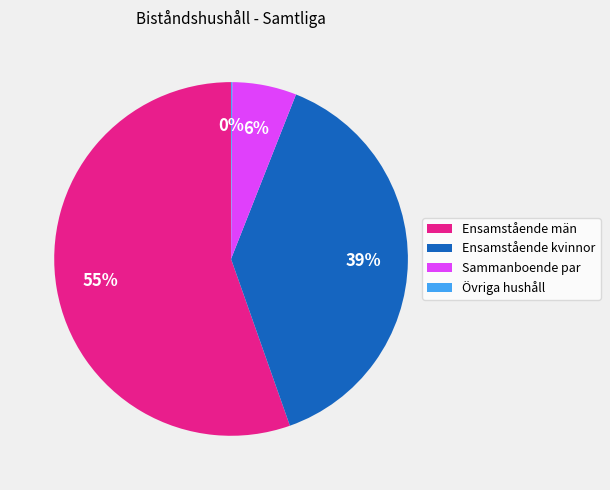

What is the ratio of the value at Ensamstående kvinnor to the value at Ensamstående män?

0.7